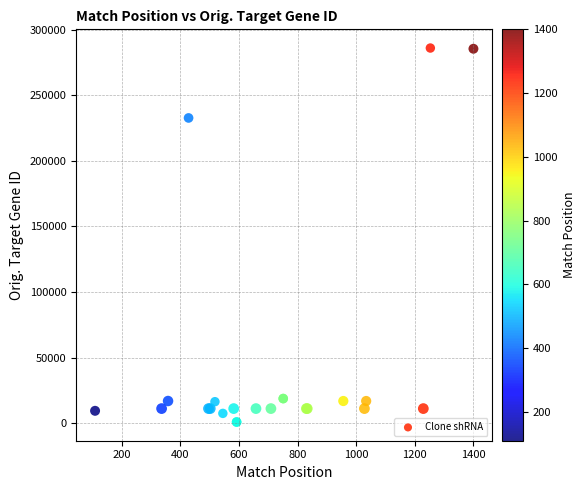

What Y value in the scatter plot is closest to 143479?

232807